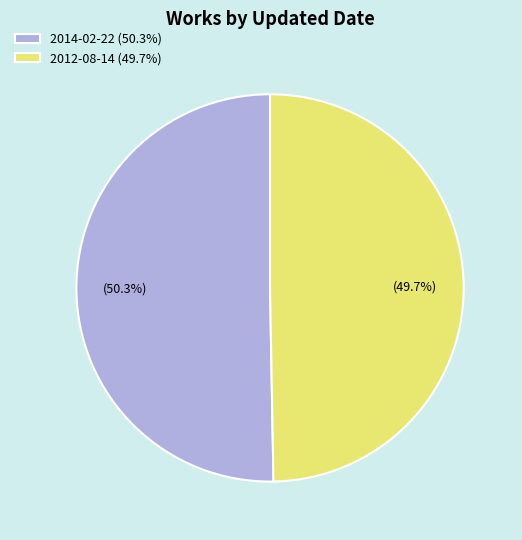

Does any single category account for the majority?

Yes